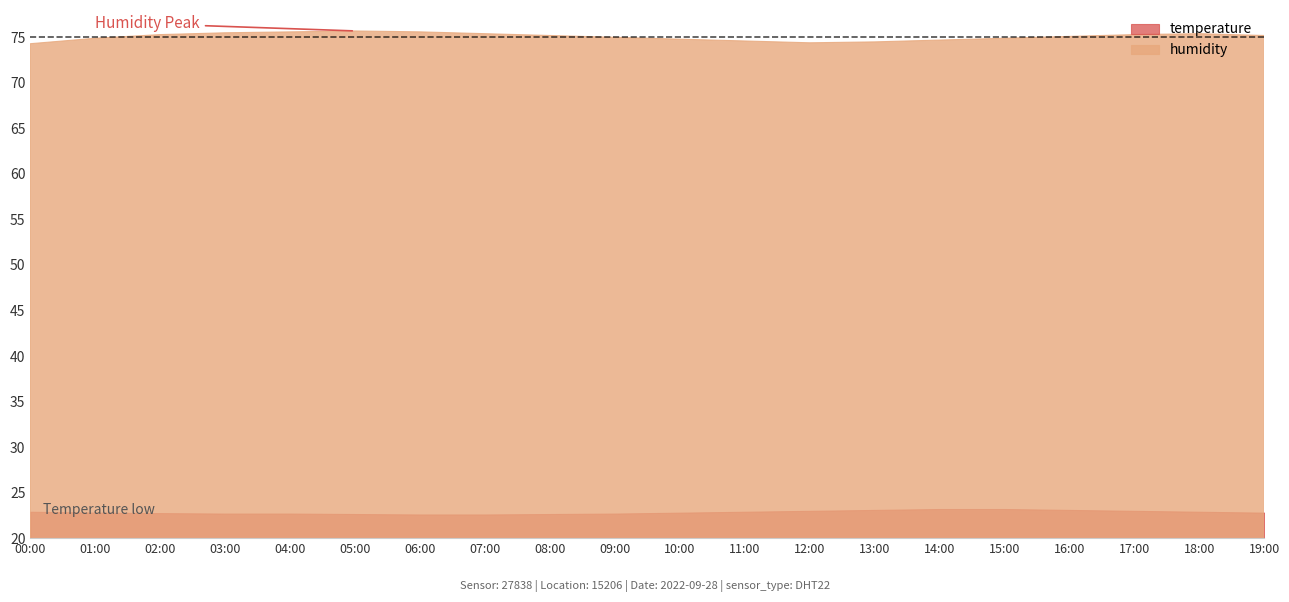

Where is temperature nearest to the value 22?

06:00